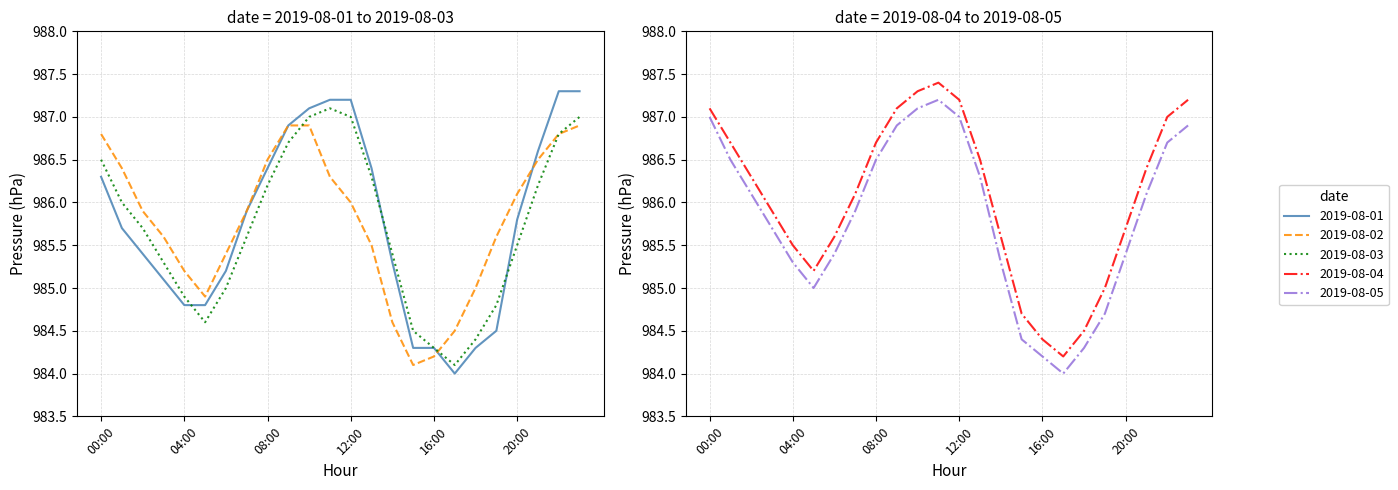

What is the maximum value for 2019-08-03?

987.1